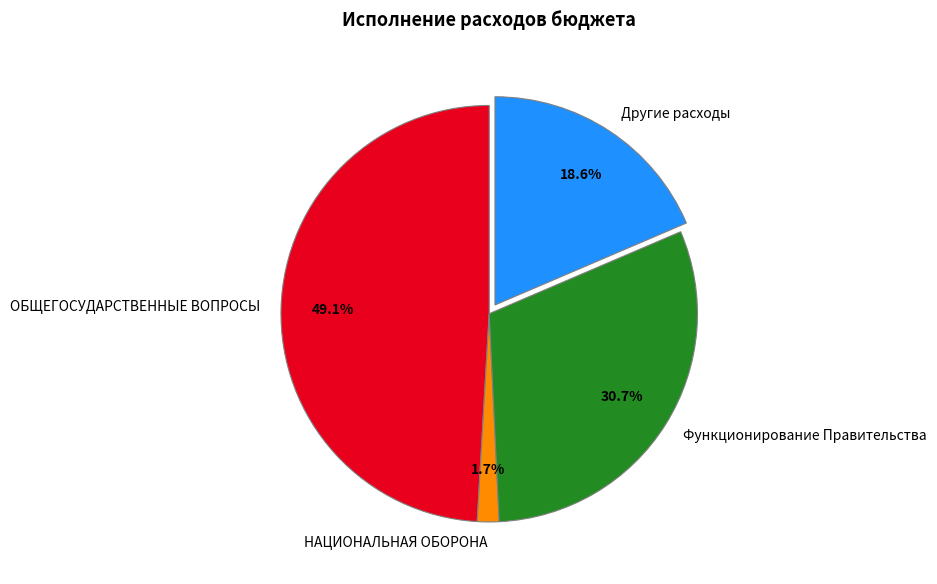

Between НАЦИОНАЛЬНАЯ ОБОРОНА and ОБЩЕГОСУДАРСТВЕННЫЕ ВОПРОСЫ, which is larger?

ОБЩЕГОСУДАРСТВЕННЫЕ ВОПРОСЫ